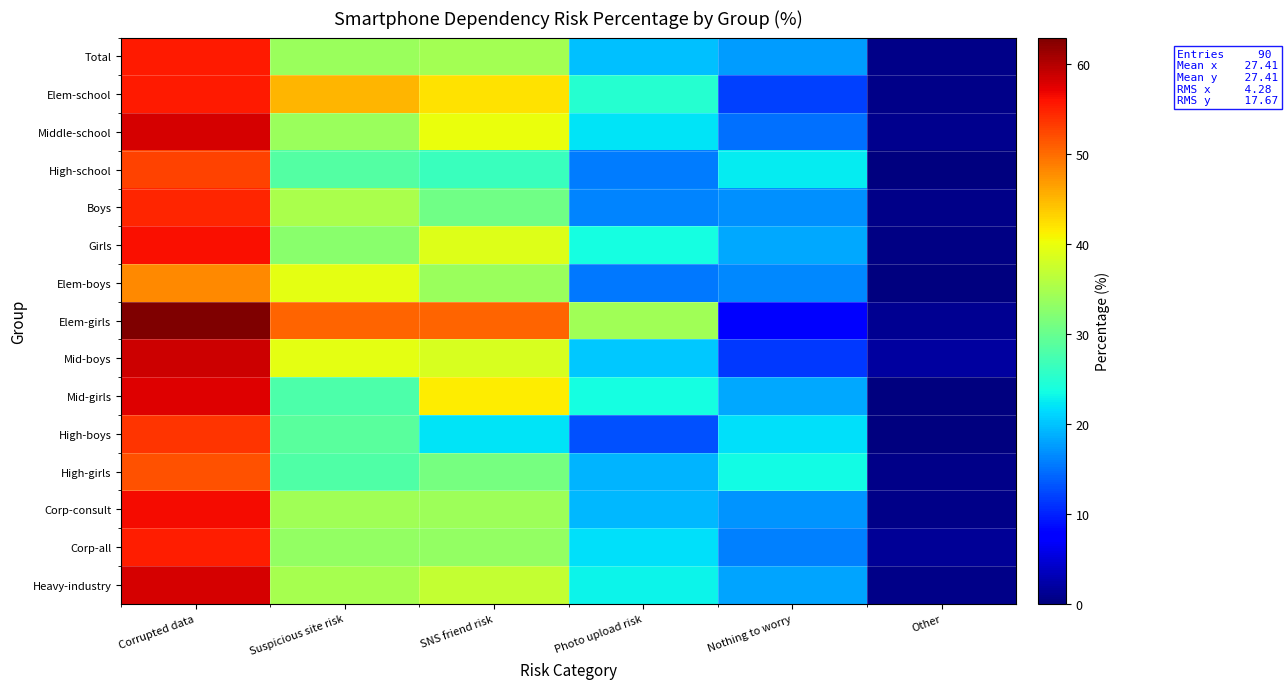

What is the difference between the highest and lowest values at Other?

1.8